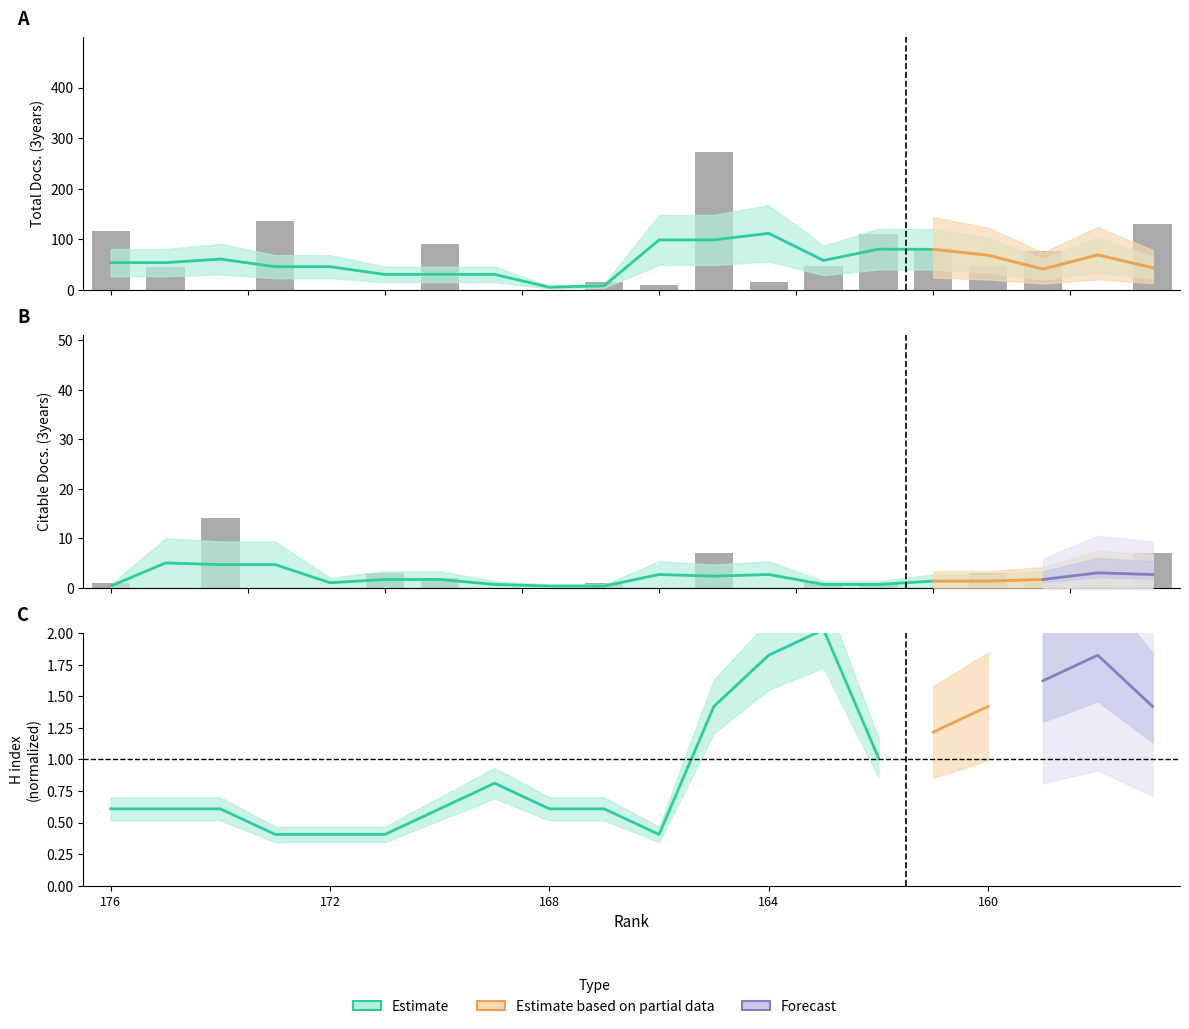

Reading left to right, what are all the values shown in this chart?

Total Docs. (3years): 116	45	0	137	0	0	91	0	0	15	9	272	15	48	111	82	47	76	0	131
Citable Docs. (3years): 1	0	14	0	0	3	2	0	0	1	0	7	0	1	1	0	3	1	1	7